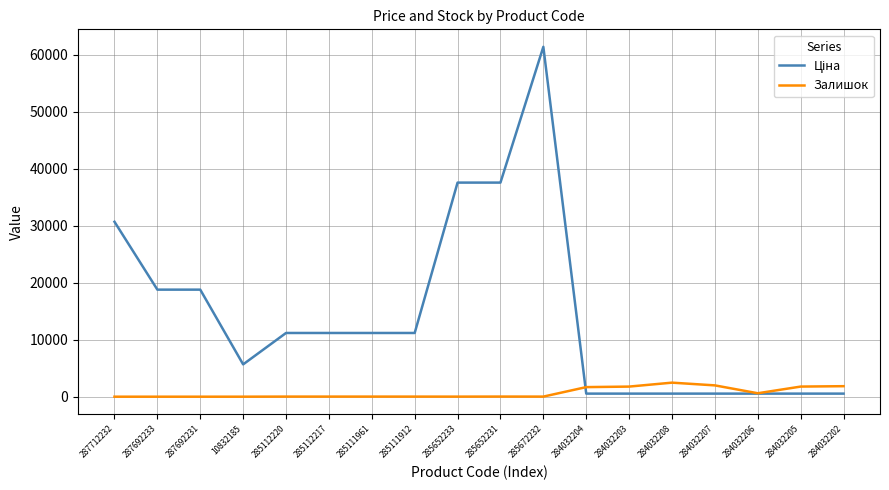

Which category has the highest value across all series?

285672232